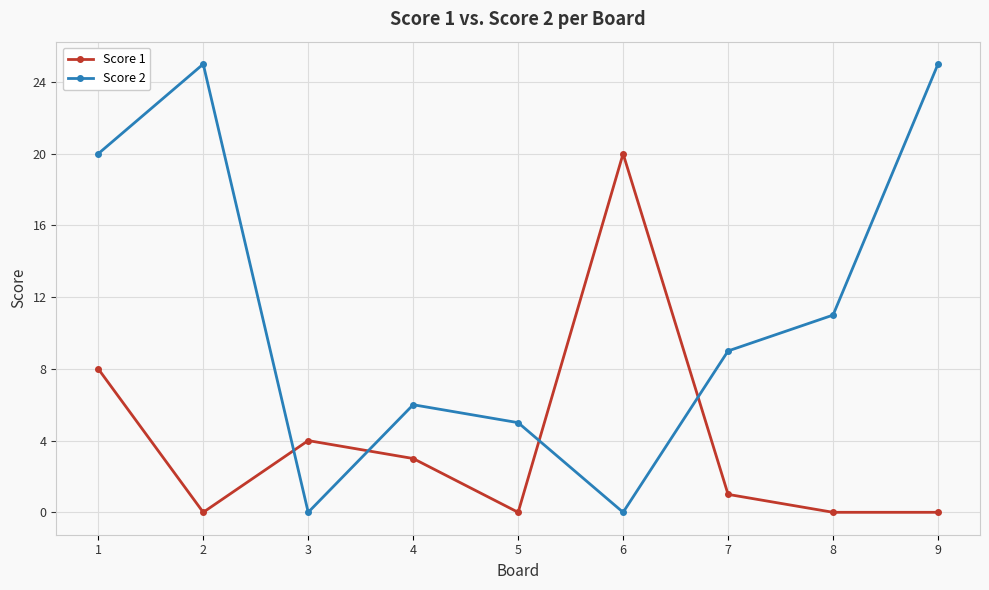

True or false: Score 2 has more than 1 interior local peaks.

True